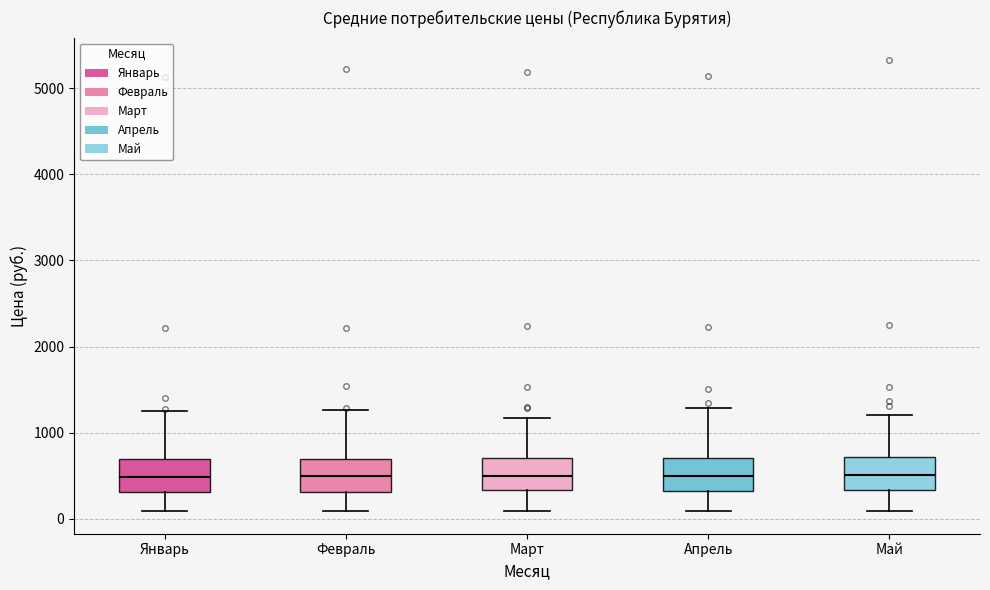

Where does the median line of the box for Февраль sit on the y-axis? The values are not printed on the chart, so give them approximately, as read against the axis.

500